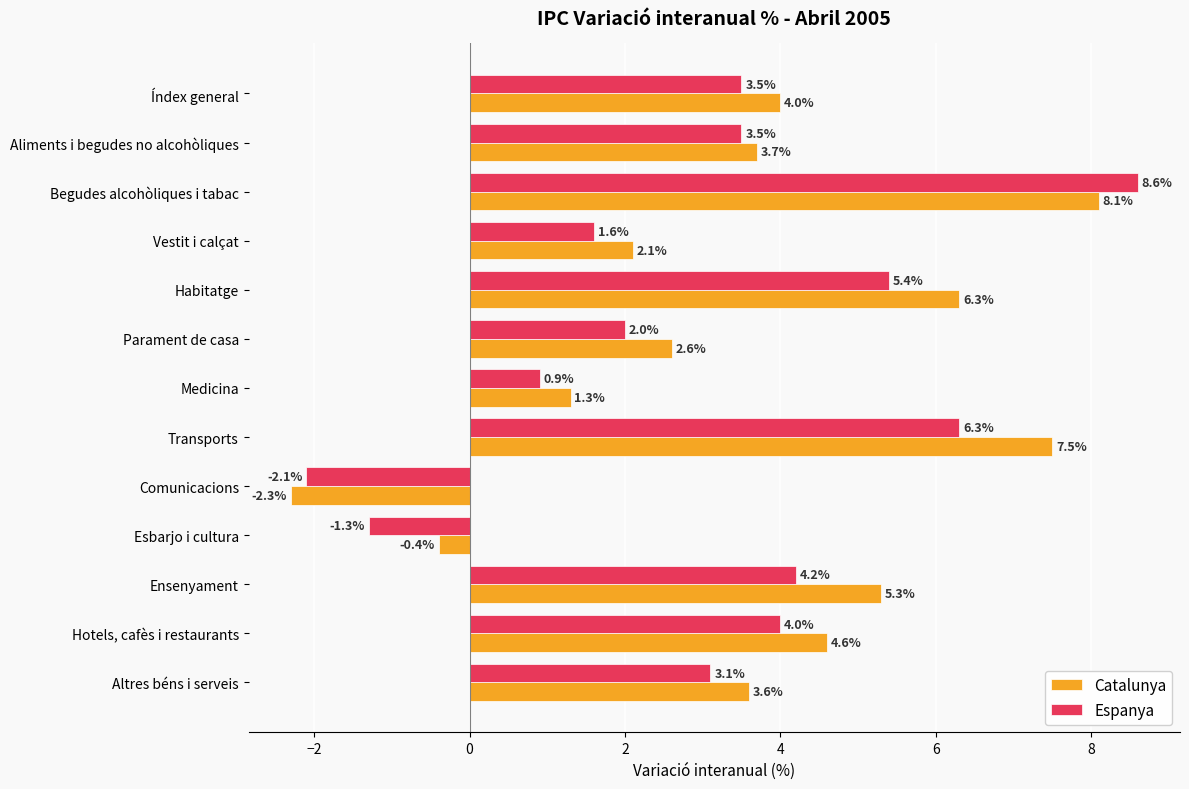

What is the lowest value of the Catalunya series?

-2.3